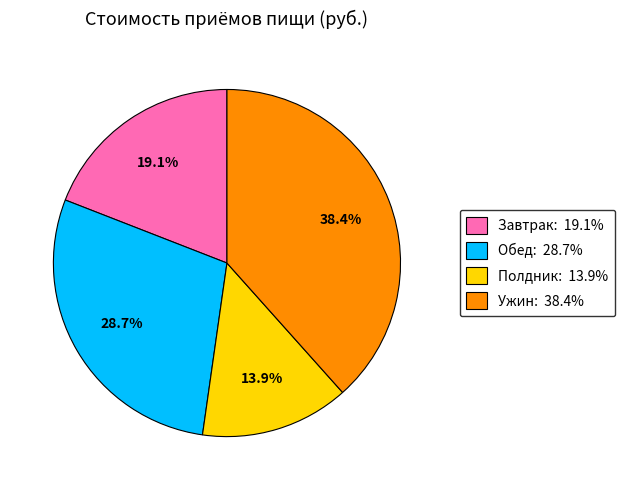

Is Завтрак the majority of the pie?

No